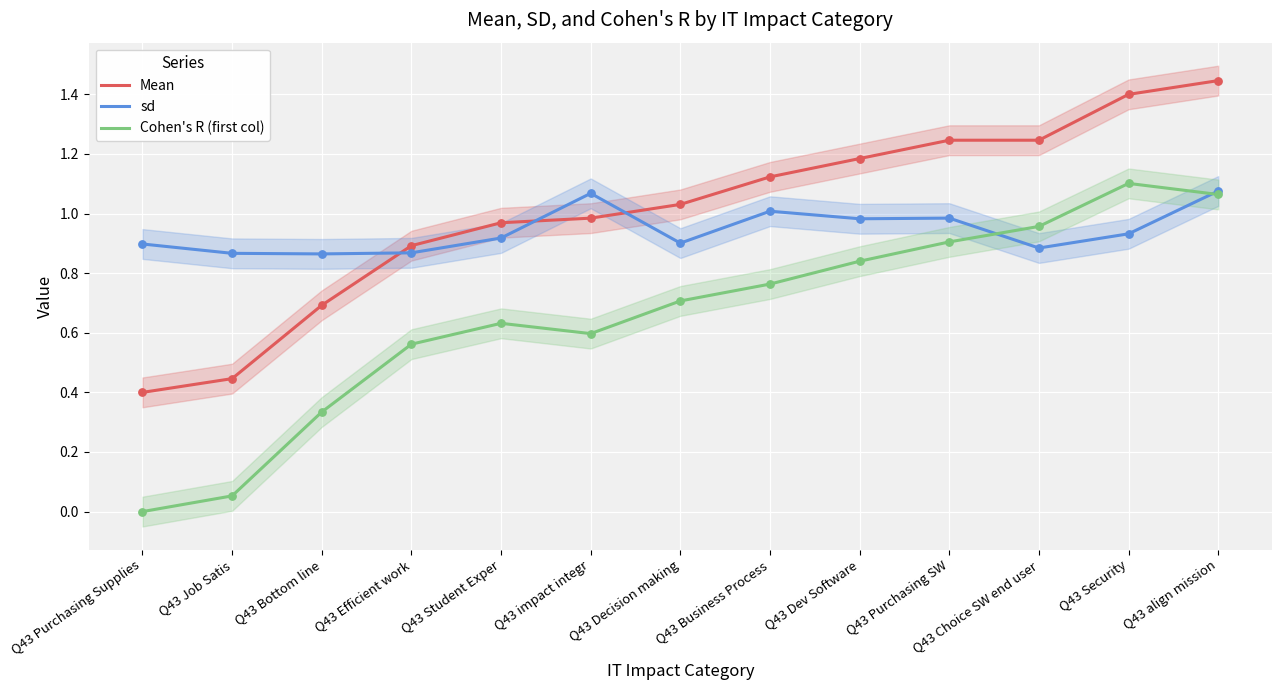

What are all the series names shown in the legend?

Mean, sd, Cohen's R (first col)